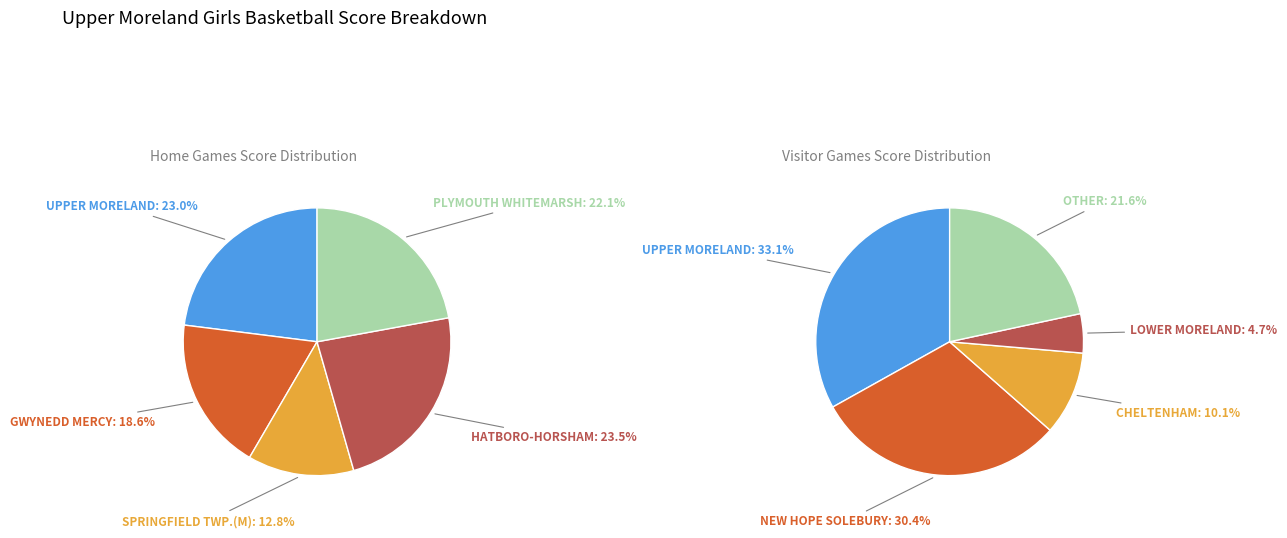

What is the largest slice in the pie chart?

UPPER MORELAND